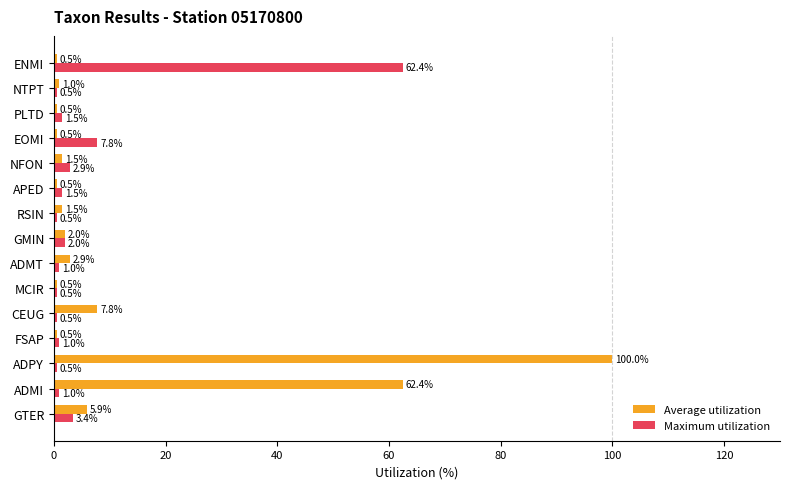

What is the maximum value for Average utilization?

100.0